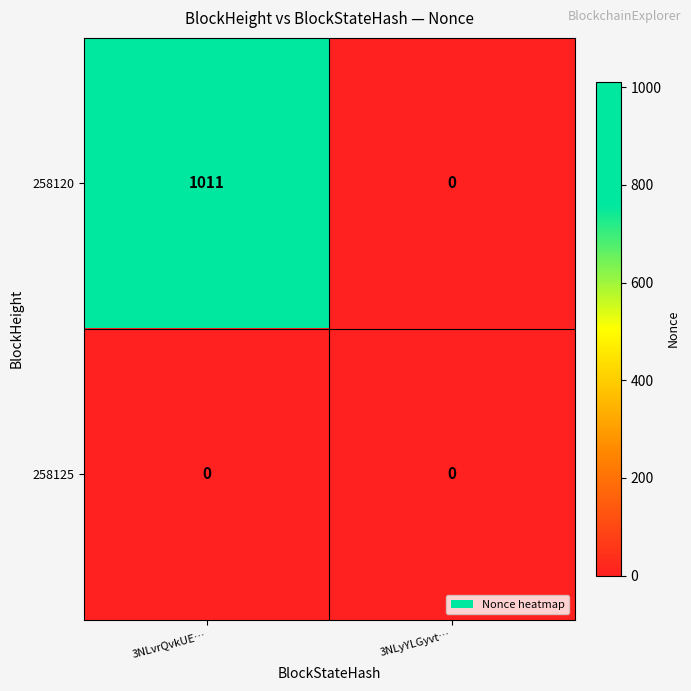

What is the difference between the maximum and minimum values in the 258120 series?

1011